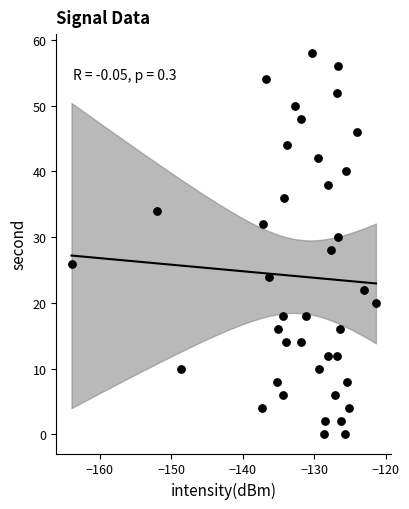

What is the range of Y values (max minus min)?

58